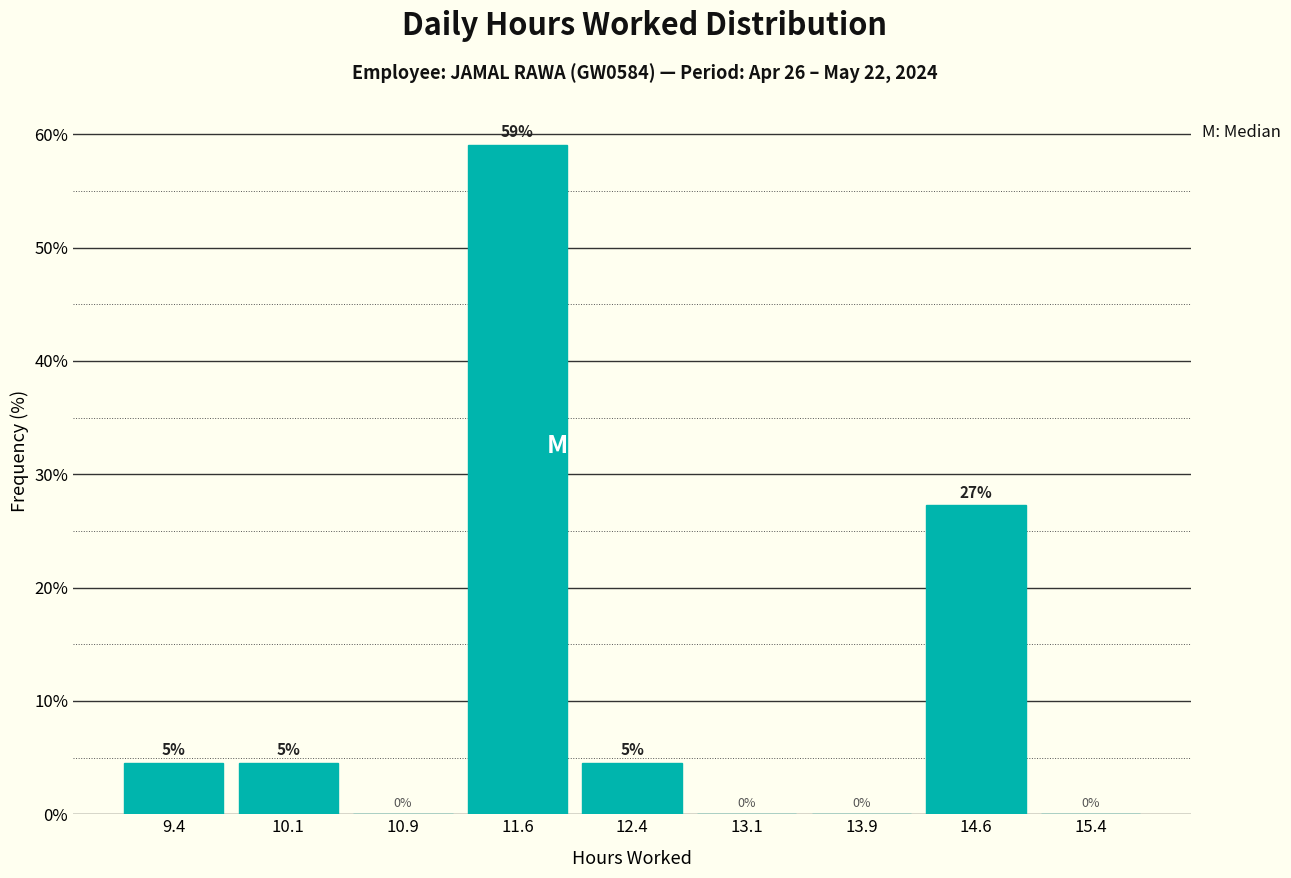

Over which range of the x-axis is the bar tallest?

11.25 to 12.00